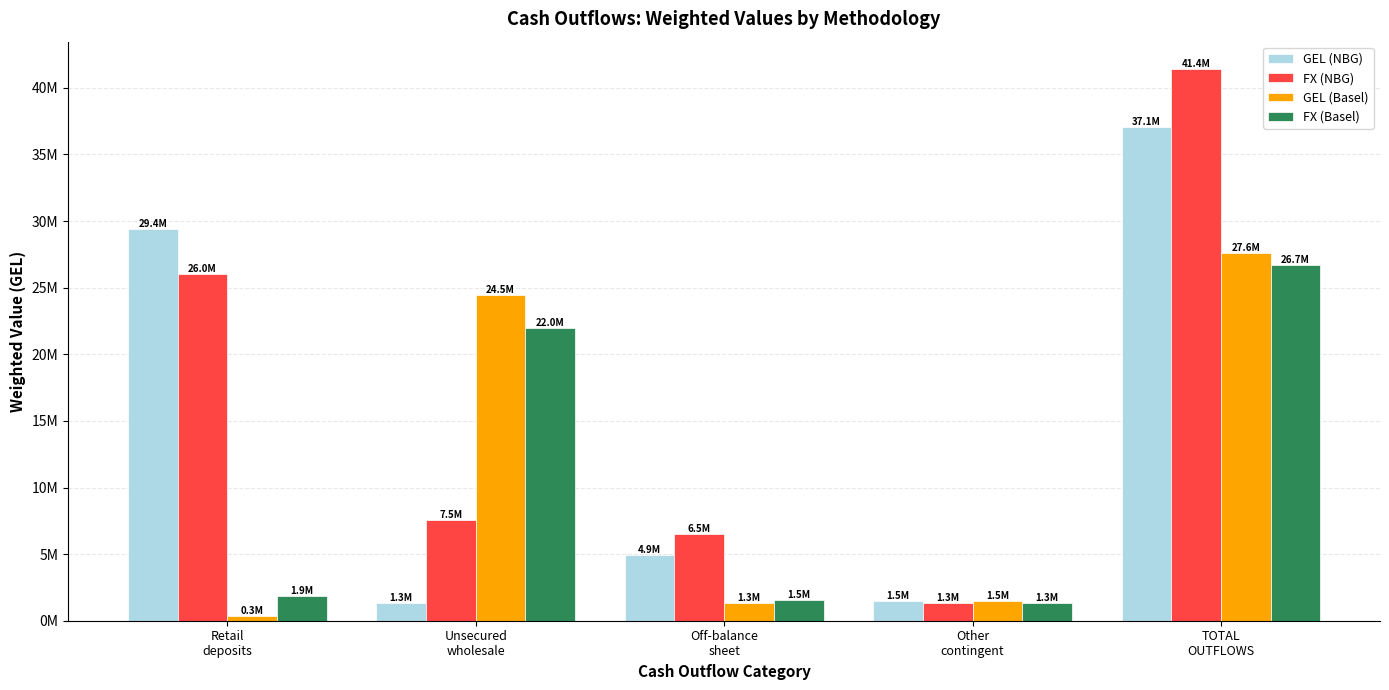

What is the difference between the second highest and minimum values in the GEL (NBG) series?

28093446.8